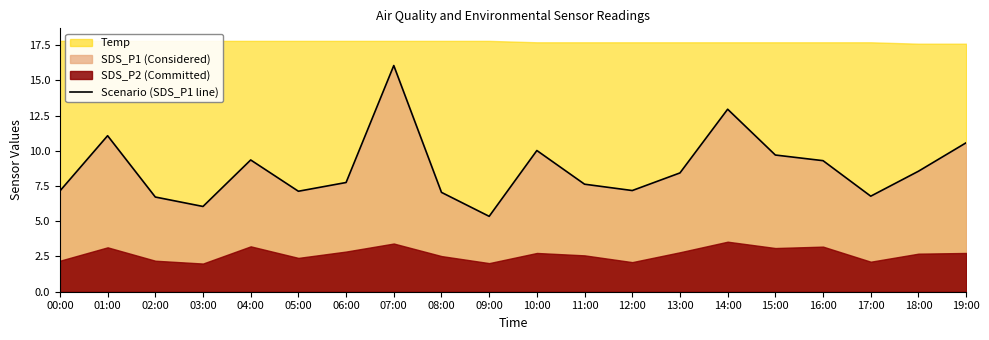

What is the minimum value shown in the chart?

5.3